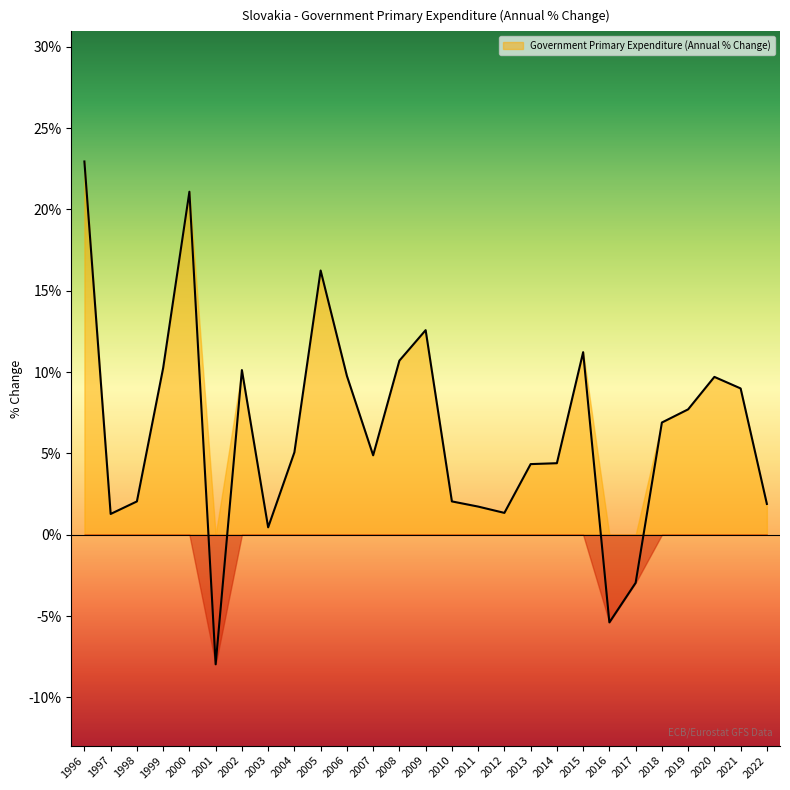

Reading right to left, list all the values displayed in this chart.

1.9	9.0	9.7	7.7	6.9	-3.0	-5.4	11.2	4.4	4.3	1.3	1.7	2.0	12.6	10.7	4.9	9.8	16.2	5.1	0.5	10.1	-8.0	21.1	10.3	2.0	1.3	23.0